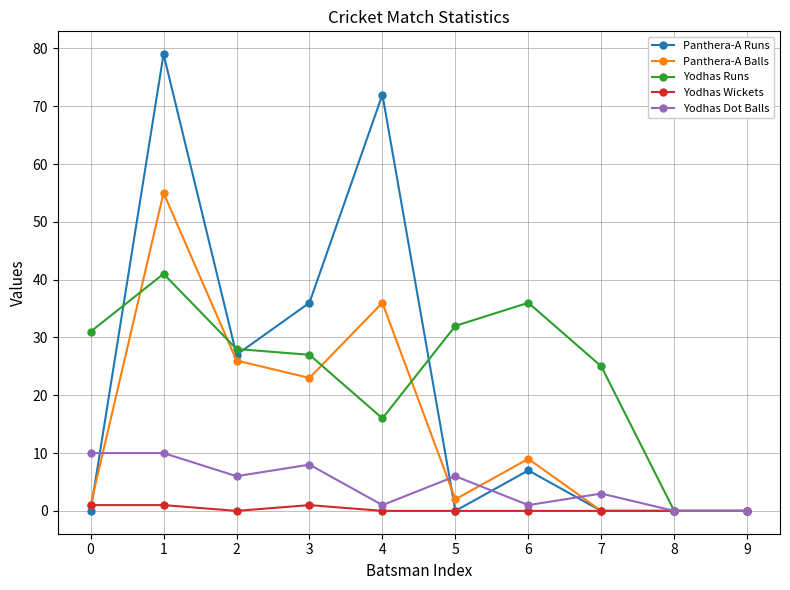

True or false: Panthera-A Runs and Yodhas Wickets intersect in this chart.

True